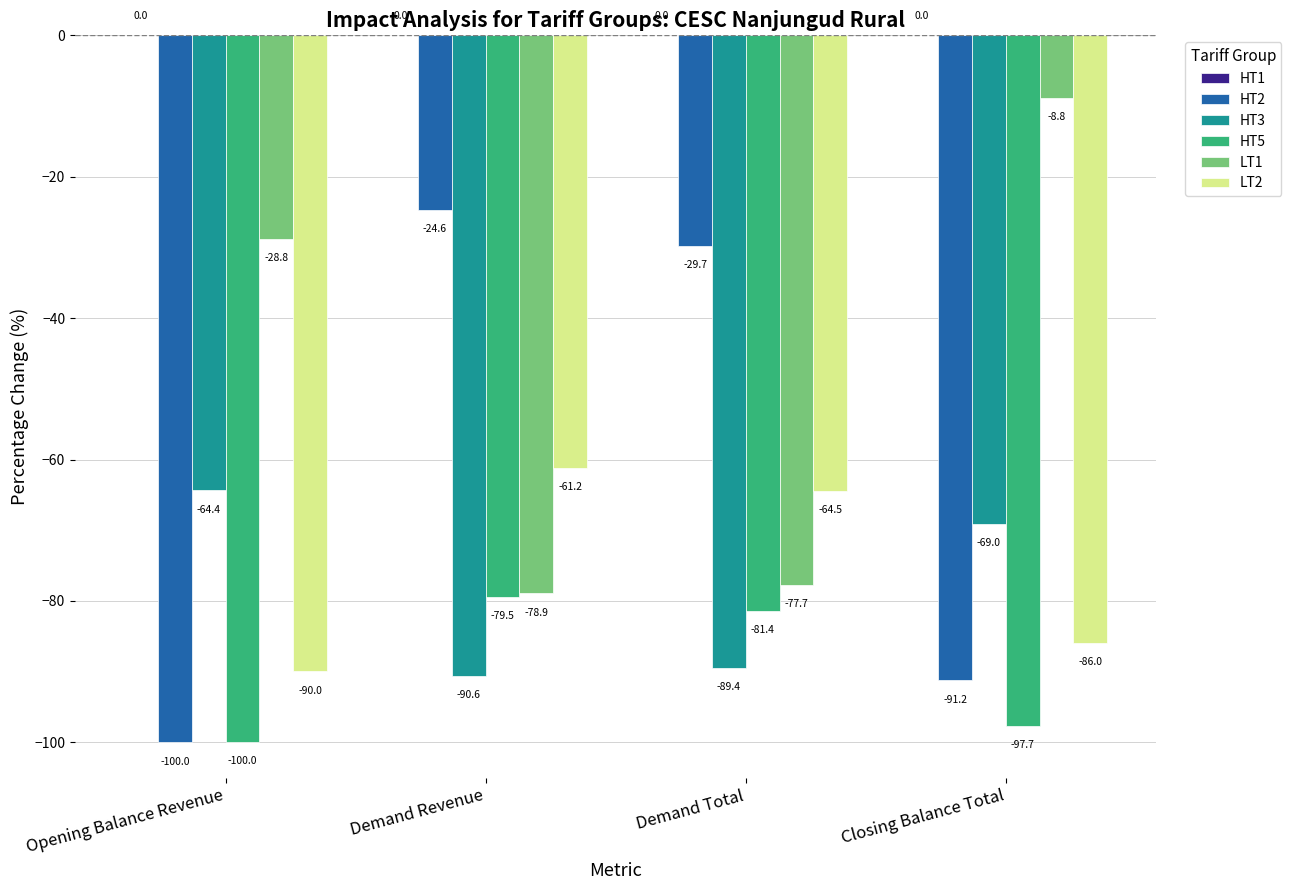

At which label is LT1 closest to -43?

Opening Balance Revenue